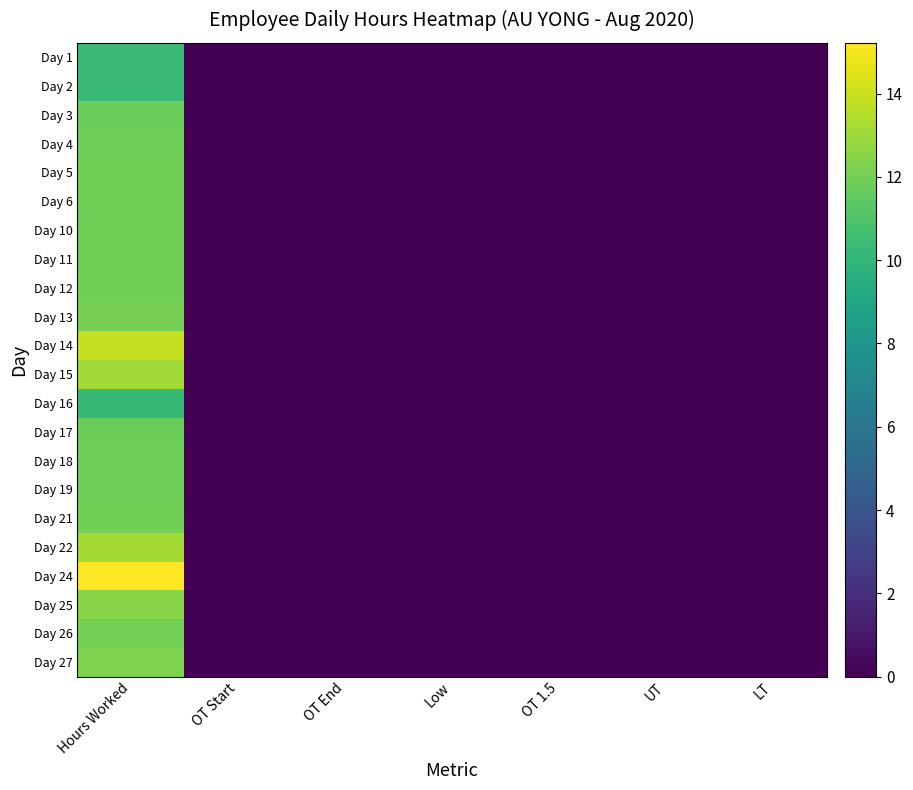

Rank the series at Low from lowest to highest value.

Day 1, Day 2, Day 3, Day 4, Day 5, Day 6, Day 10, Day 11, Day 12, Day 13, Day 14, Day 15, Day 16, Day 17, Day 18, Day 19, Day 21, Day 22, Day 24, Day 25, Day 26, Day 27